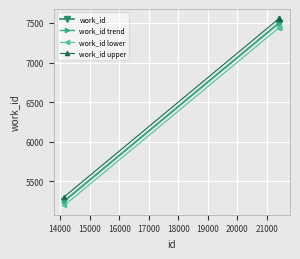

What is the greatest value displayed?

7558.4